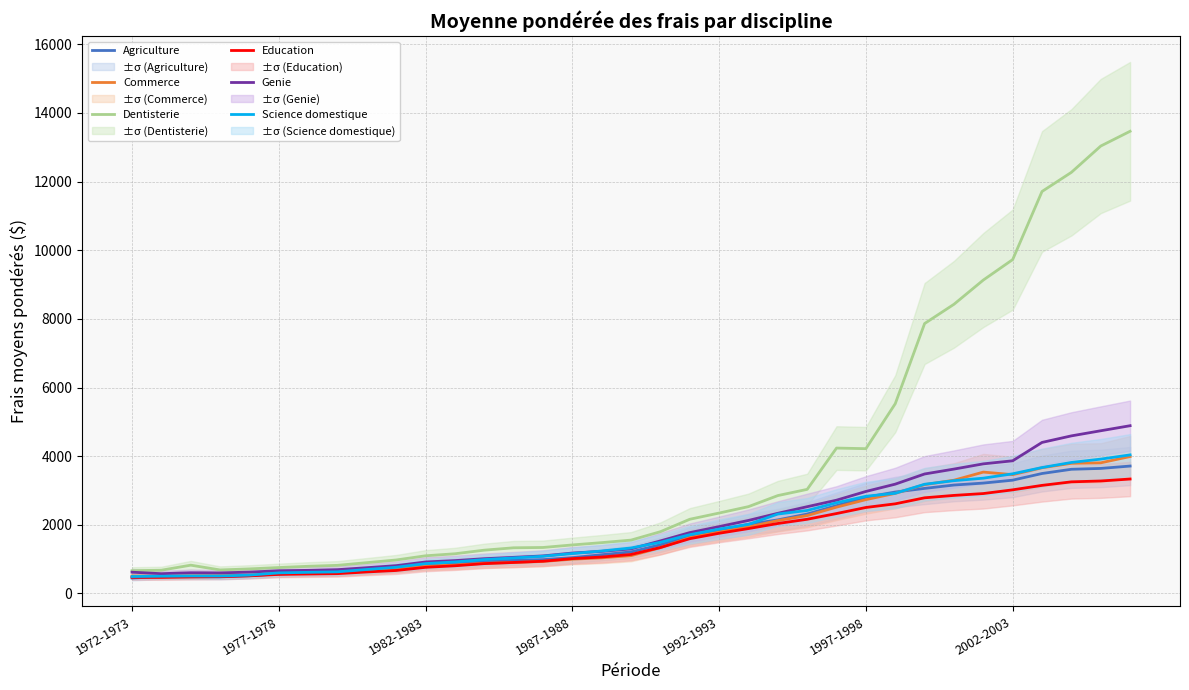

What is the value of the Education point at the 10th from the left?

670